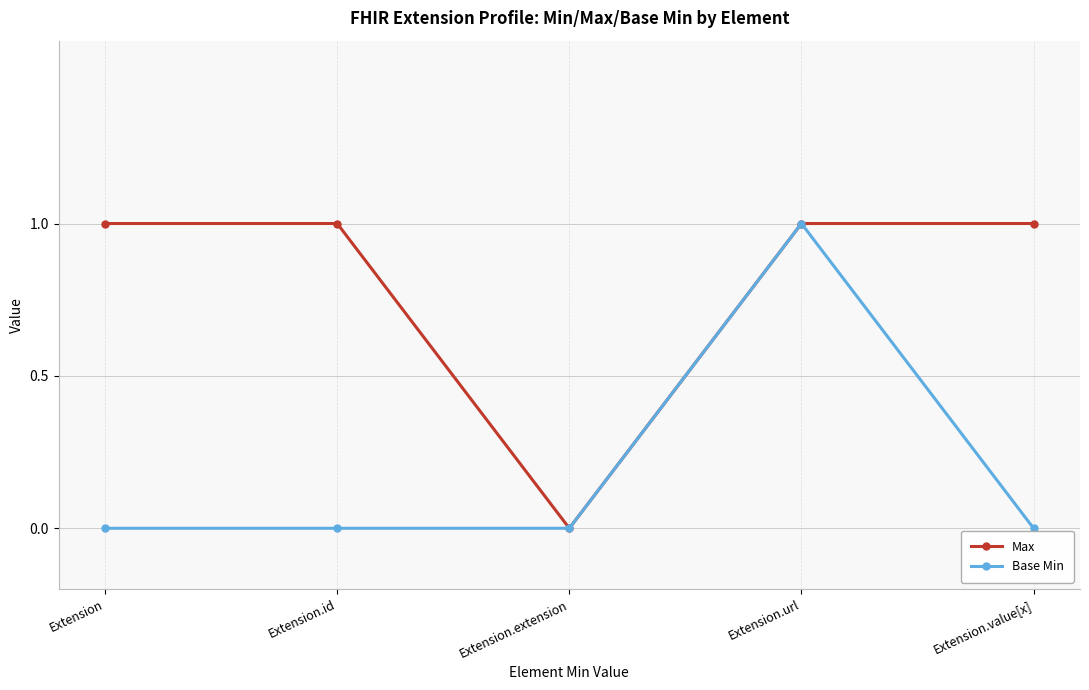

Which series changed the most between Extension.id and Extension.url?

Base Min